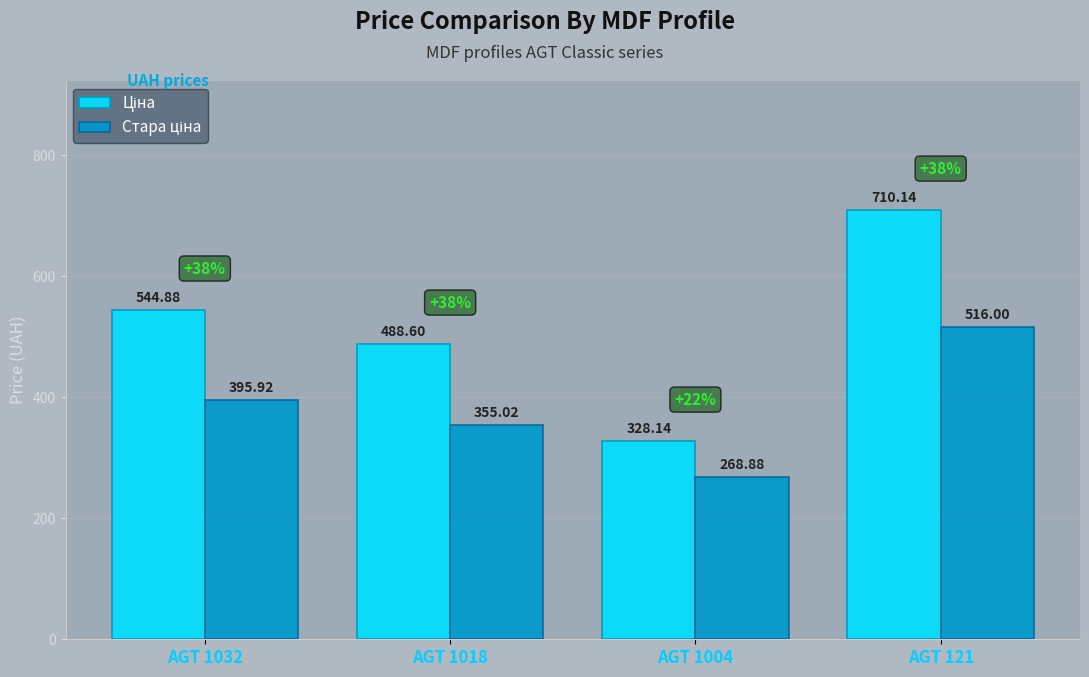

What is the difference between the highest and lowest values at AGT 1018?

133.6